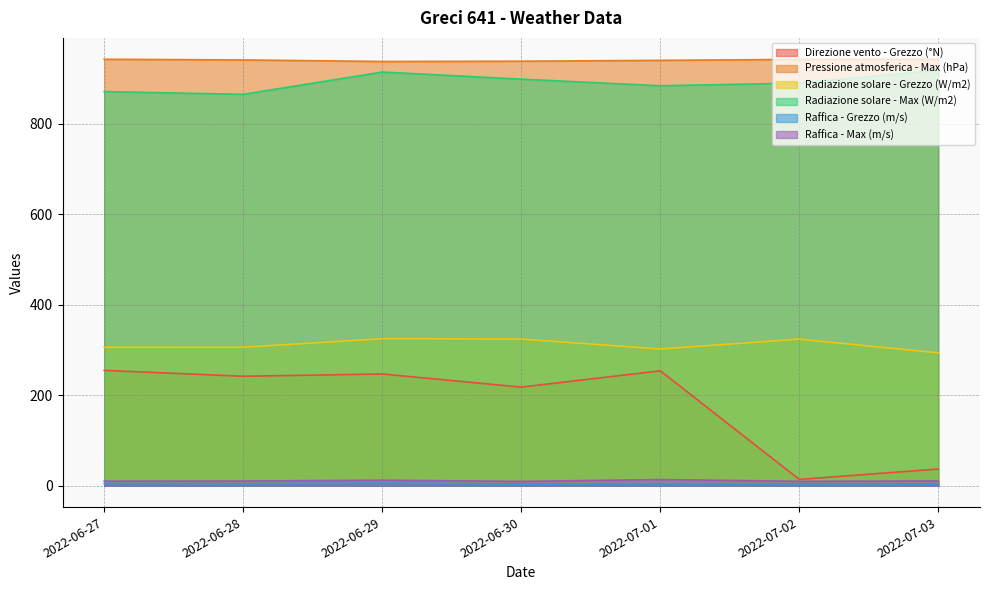

True or false: Raffica - Grezzo (m/s) and Radiazione solare - Grezzo (W/m2) intersect in this chart.

False